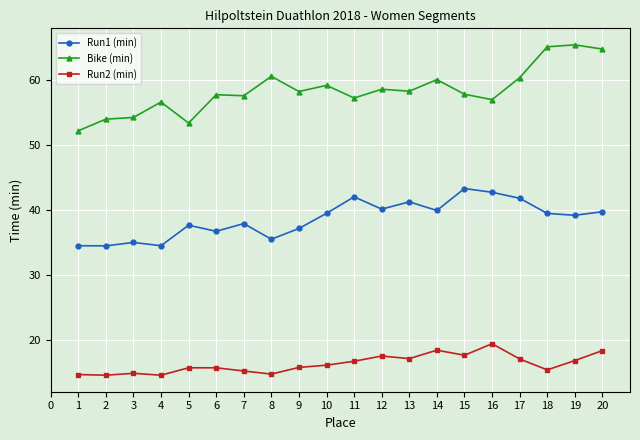

What is the minimum value shown in the chart?

14.5